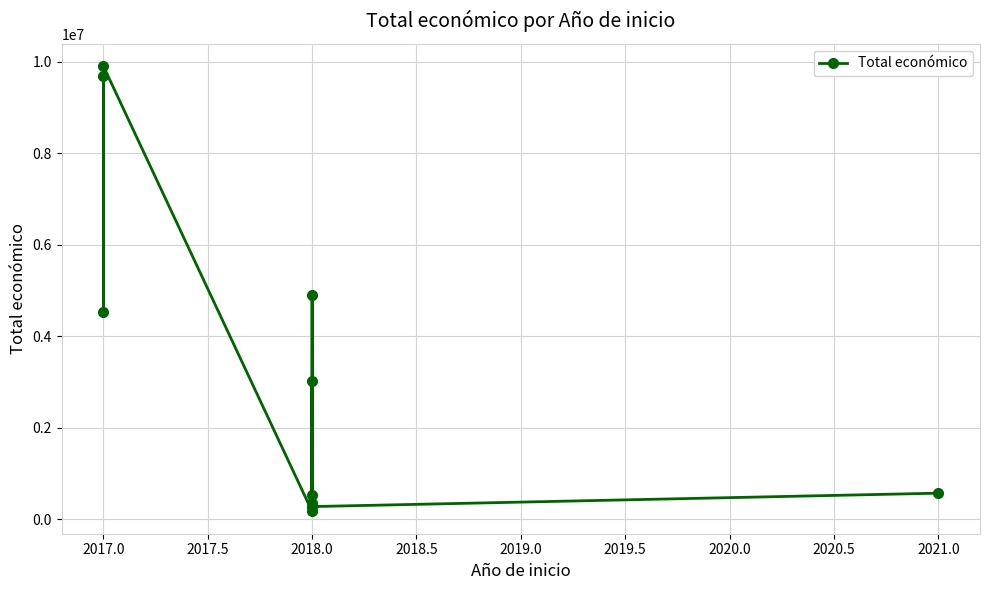

What is the change in value from 2017.0 to 2018.0?

-9735193